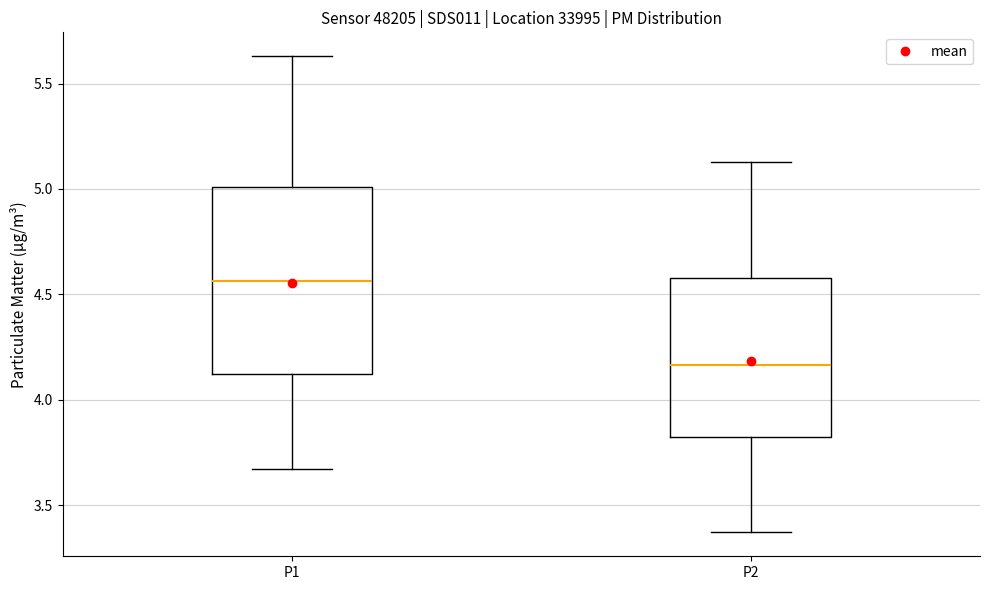

Which box's median line is the highest?

P1